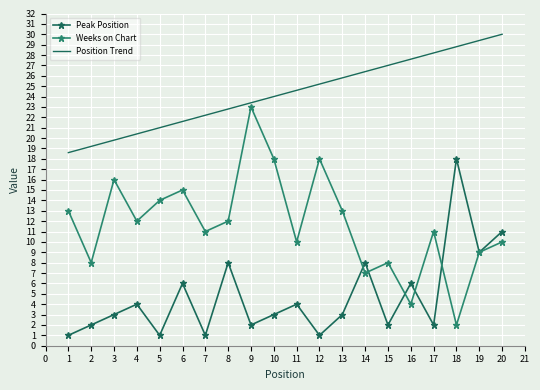

Which series has the largest total across all categories?

Position Trend